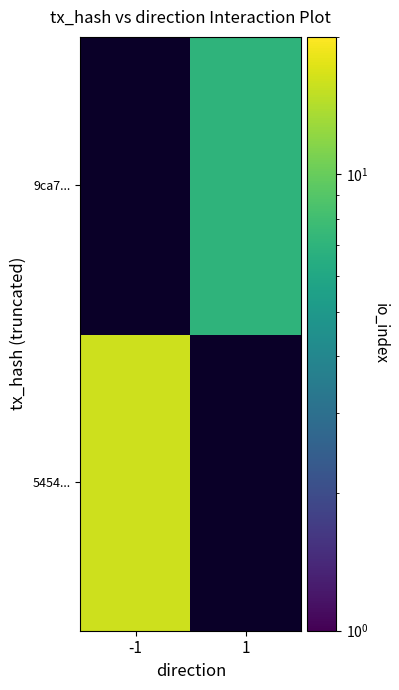

Reading left to right, extract all data points from this chart.

5454...: -1=16	1=0
9ca7...: -1=0	1=7